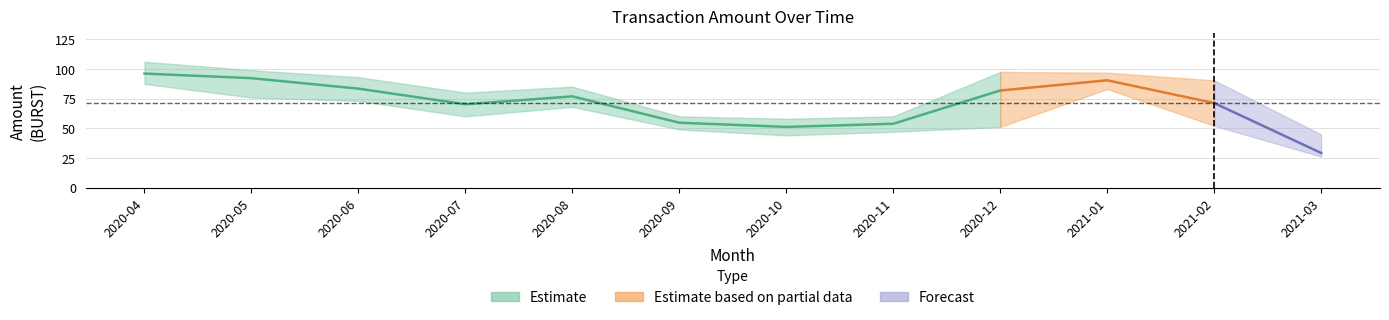

How many distinct data groups are displayed?

3